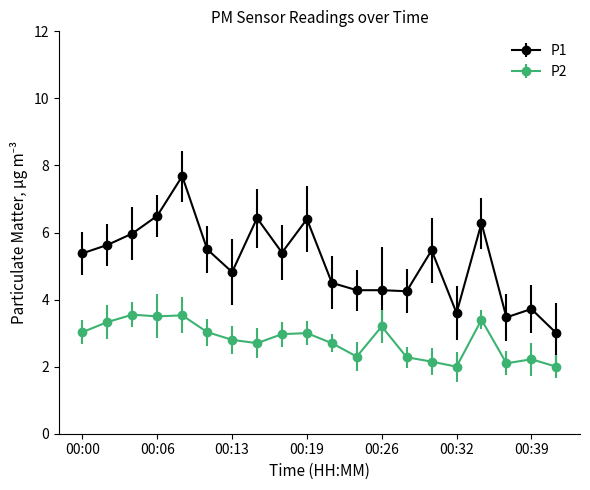

What is the average value of the P1 series?

5.1